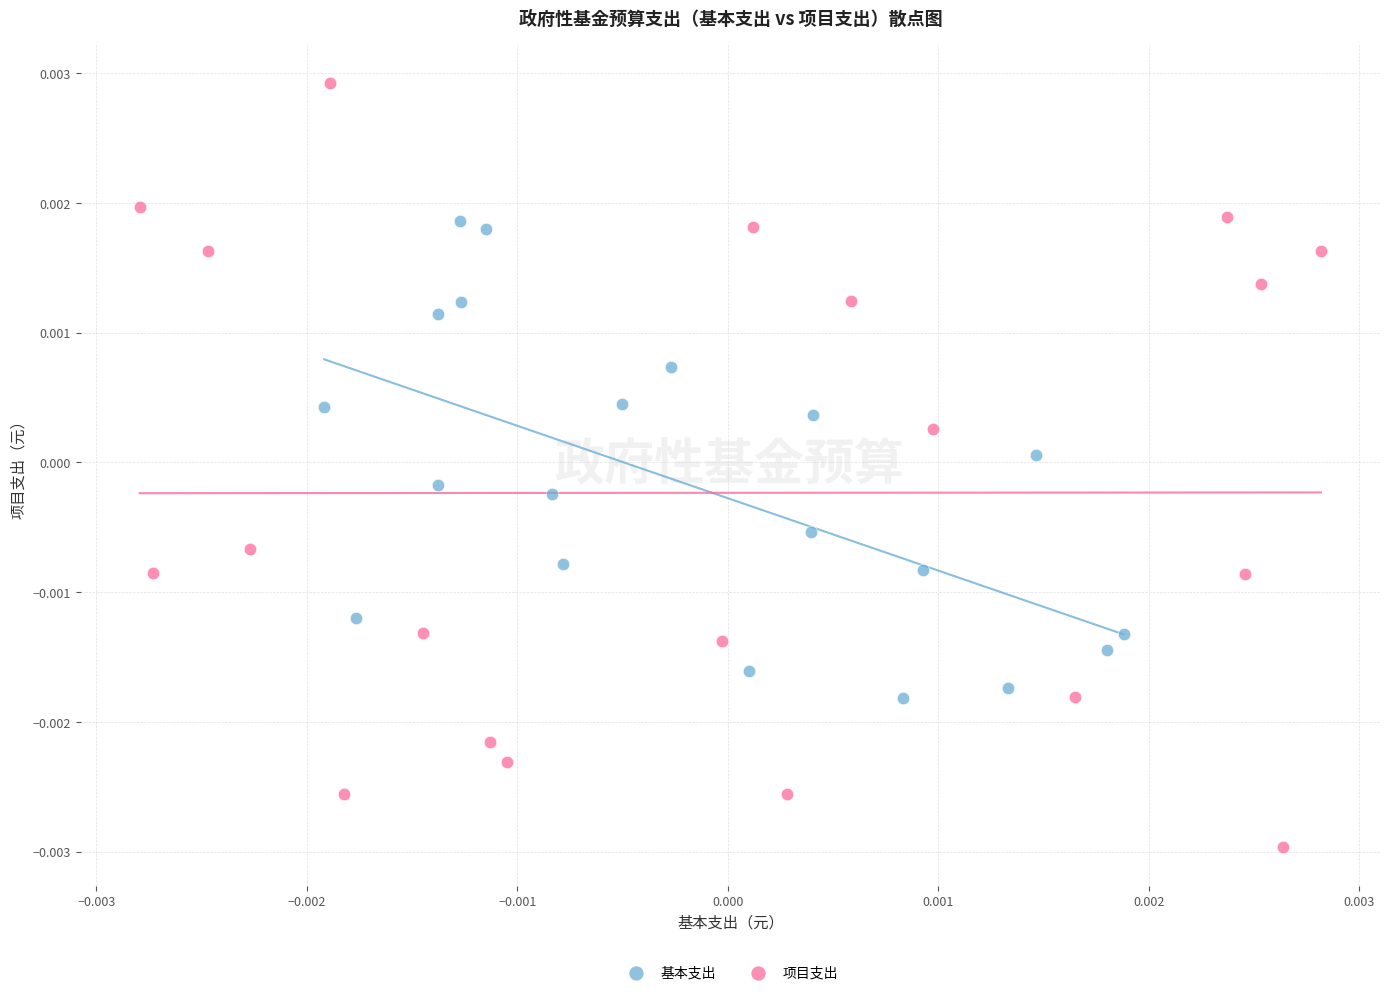

Which series has the largest Y range (max minus min)?

项目支出